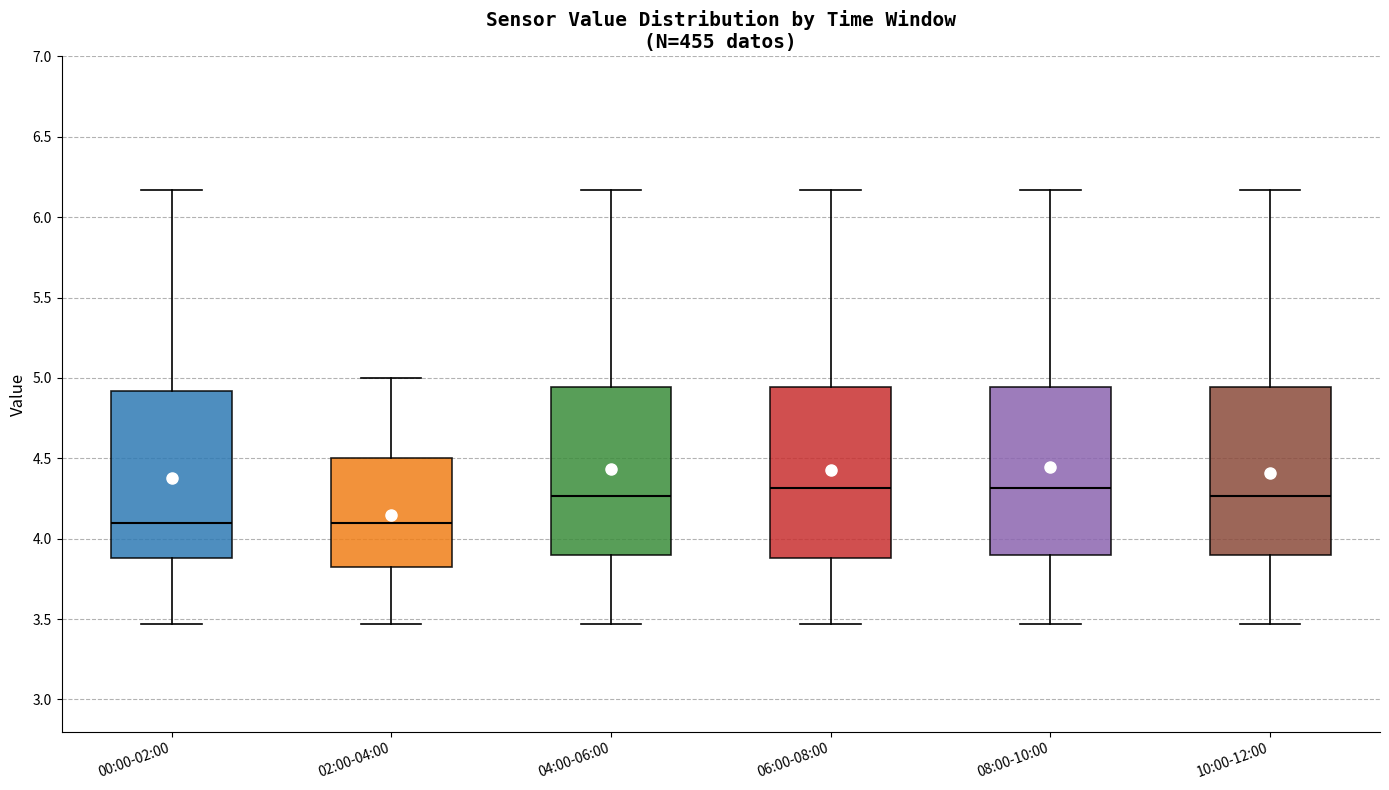

Reading left to right, read every box against the y-axis: the position of its median line, the range the box covers, and the ends of its whiskers. The values are not printed on the chart, so give them approximately, as read against the axis.

00:00-02:00: median 4.10, box 3.90 to 4.90, whiskers 3.45 to 6.15
02:00-04:00: median 4.10, box 3.80 to 4.50, whiskers 3.45 to 5.00
04:00-06:00: median 4.25, box 3.90 to 4.95, whiskers 3.45 to 6.15
06:00-08:00: median 4.30, box 3.90 to 4.95, whiskers 3.45 to 6.15
08:00-10:00: median 4.30, box 3.90 to 4.95, whiskers 3.45 to 6.15
10:00-12:00: median 4.25, box 3.90 to 4.95, whiskers 3.45 to 6.15